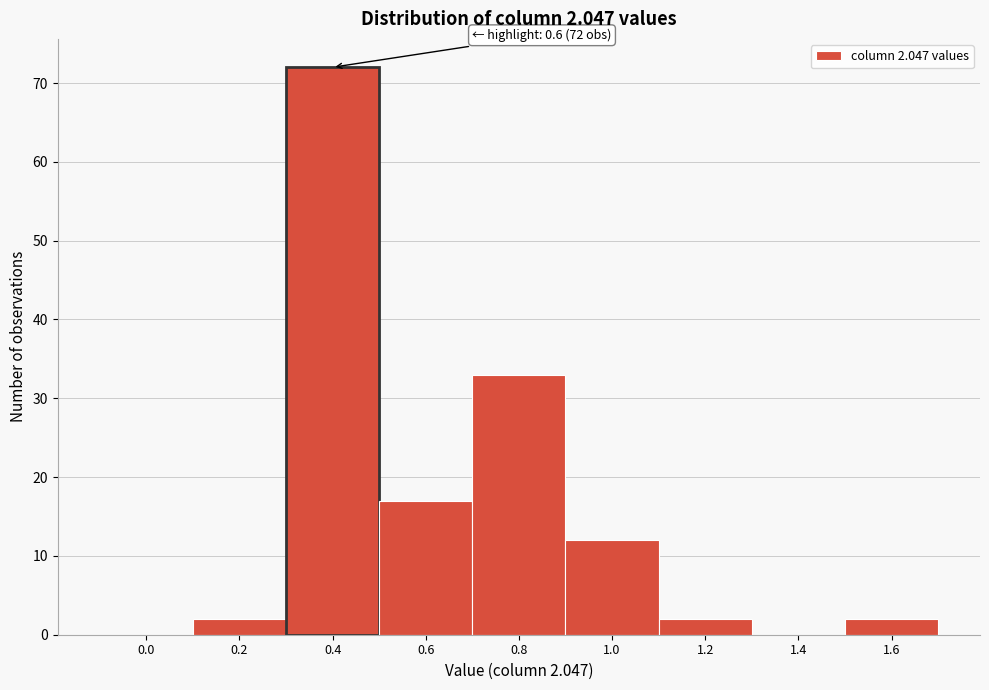

Reading left to right, extract all data points from this chart.

0.0=0	0.2=2	0.4=72	0.6=17	0.8=33	1.0=12	1.2=2	1.4=0	1.6=2